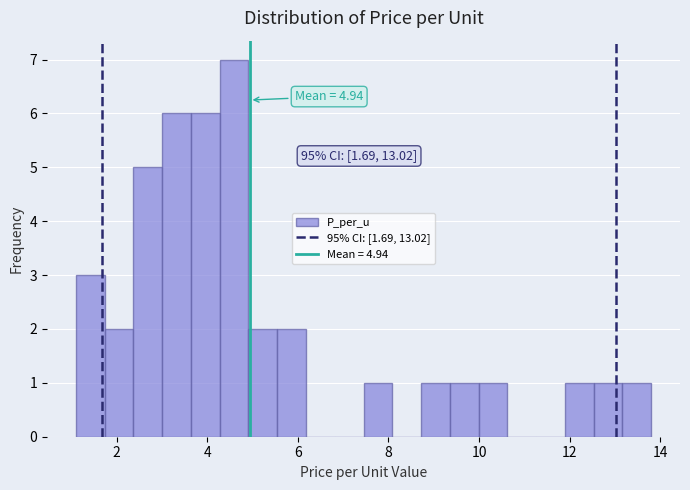

Around what value on the x-axis is the tallest bar? Give the approximate position of its centre, as read against the axis.

4.6